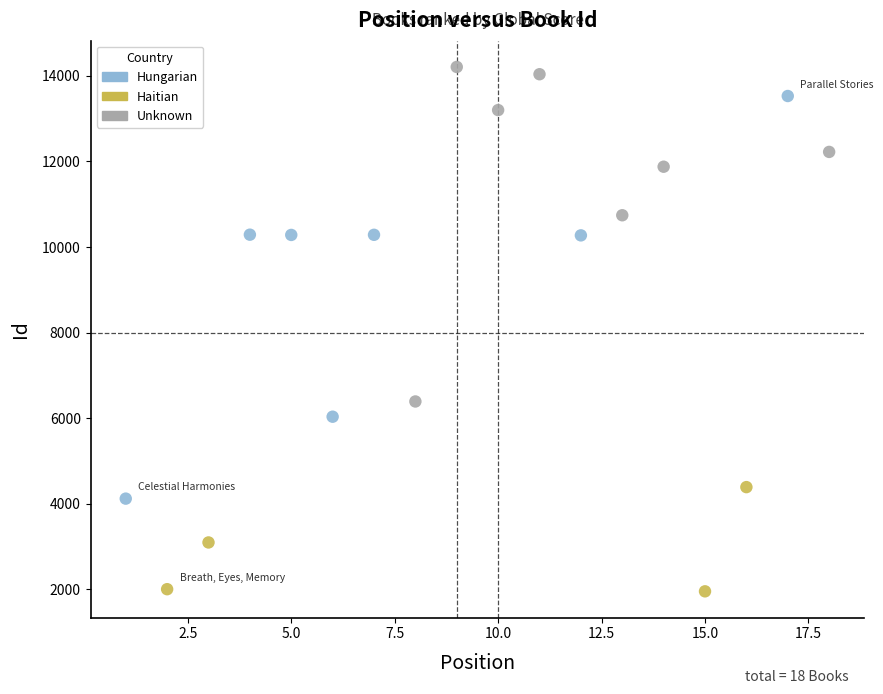

Which series reaches the minimum Y coordinate?

Haitian